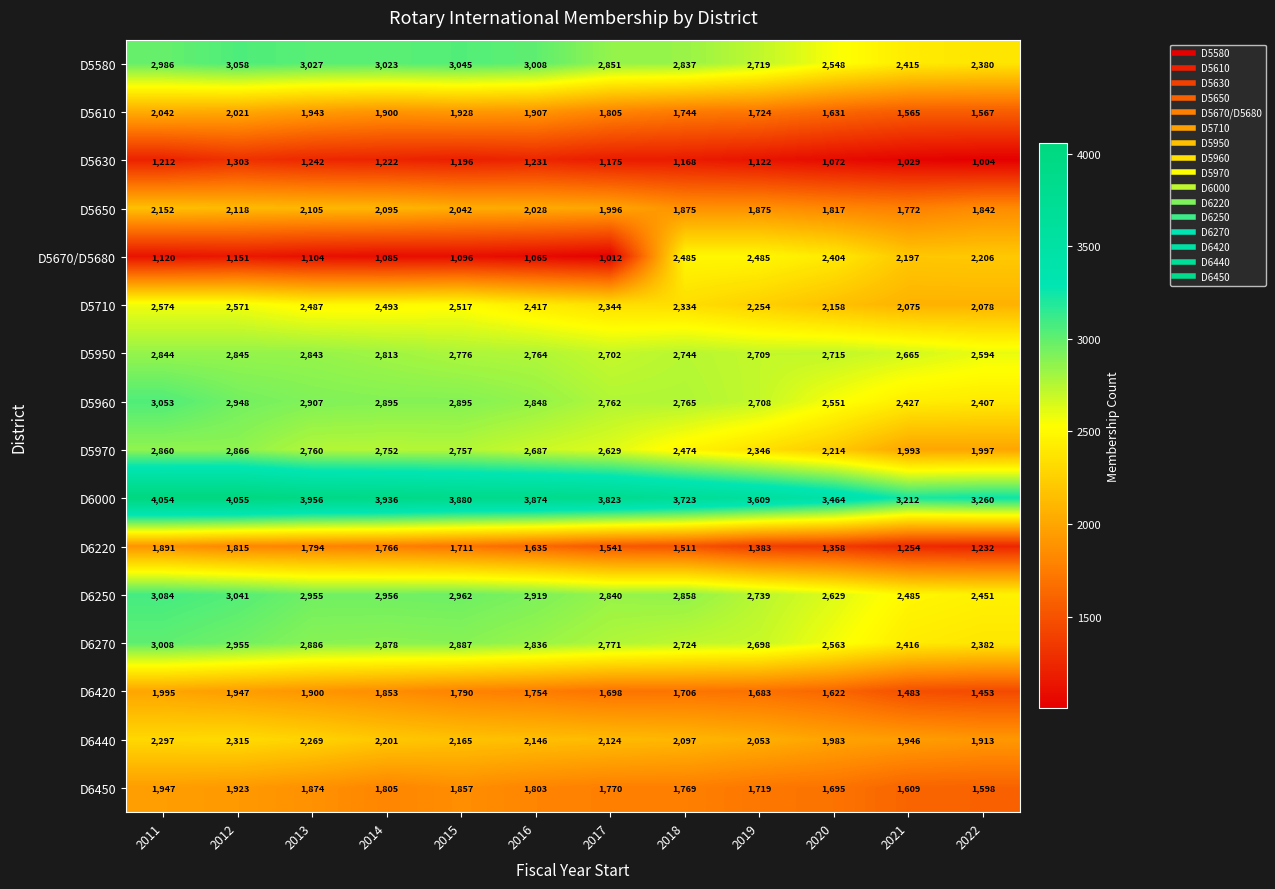

At which label does D5630 first exceed 1196?

2011